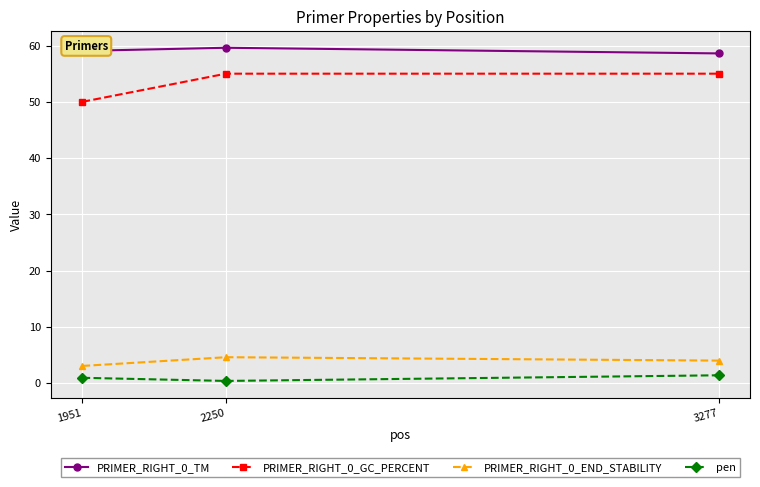

What is the difference between the highest and lowest values at 2250?

59.2